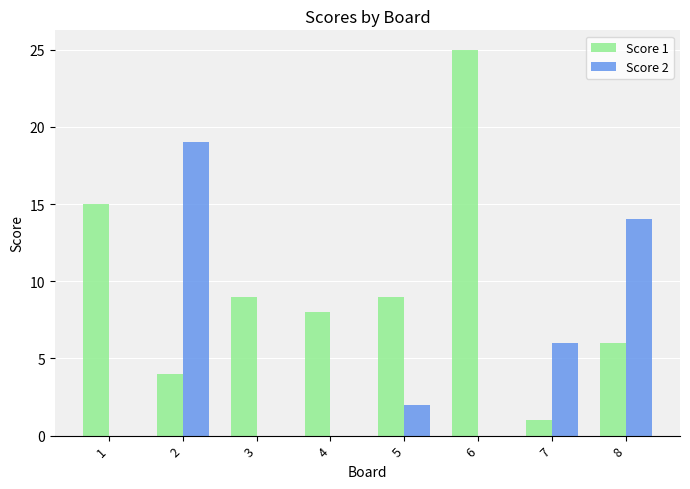

Which series changed the most between 3 and 5?

Score 2